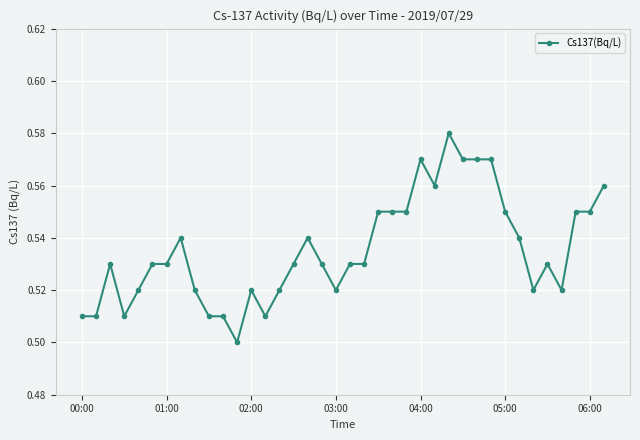

Count the values in the range 0 to 1.

38